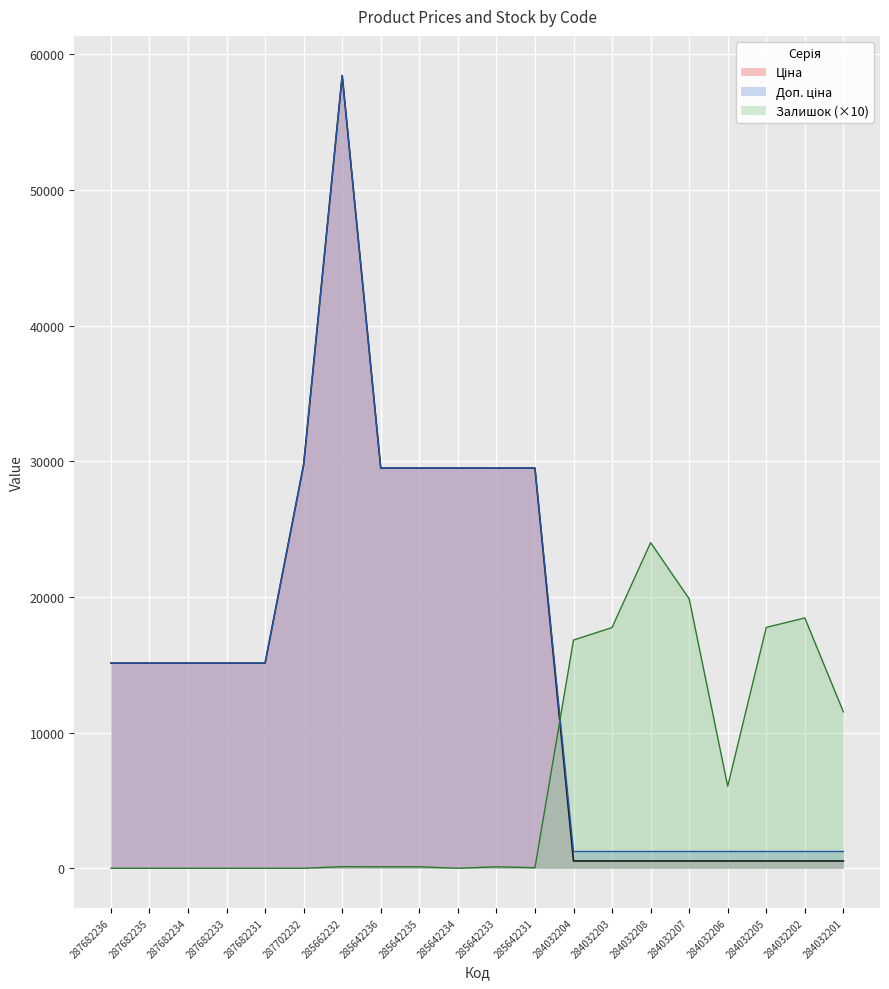

What is the difference between the maximum and minimum values in the Ціна series?

57887.5